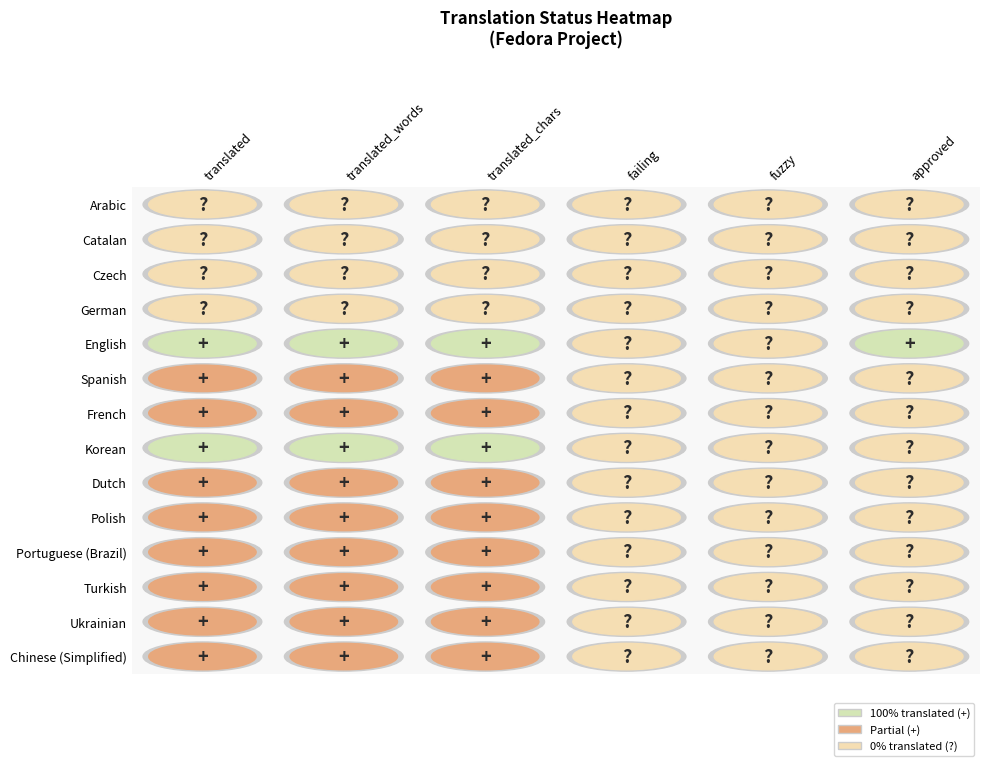

Rank the series by their maximum value, from highest to lowest.

English, Korean, Spanish, French, Dutch, Polish, Portuguese (Brazil), Turkish, Ukrainian, Chinese (Simplified), Arabic, Catalan, Czech, German